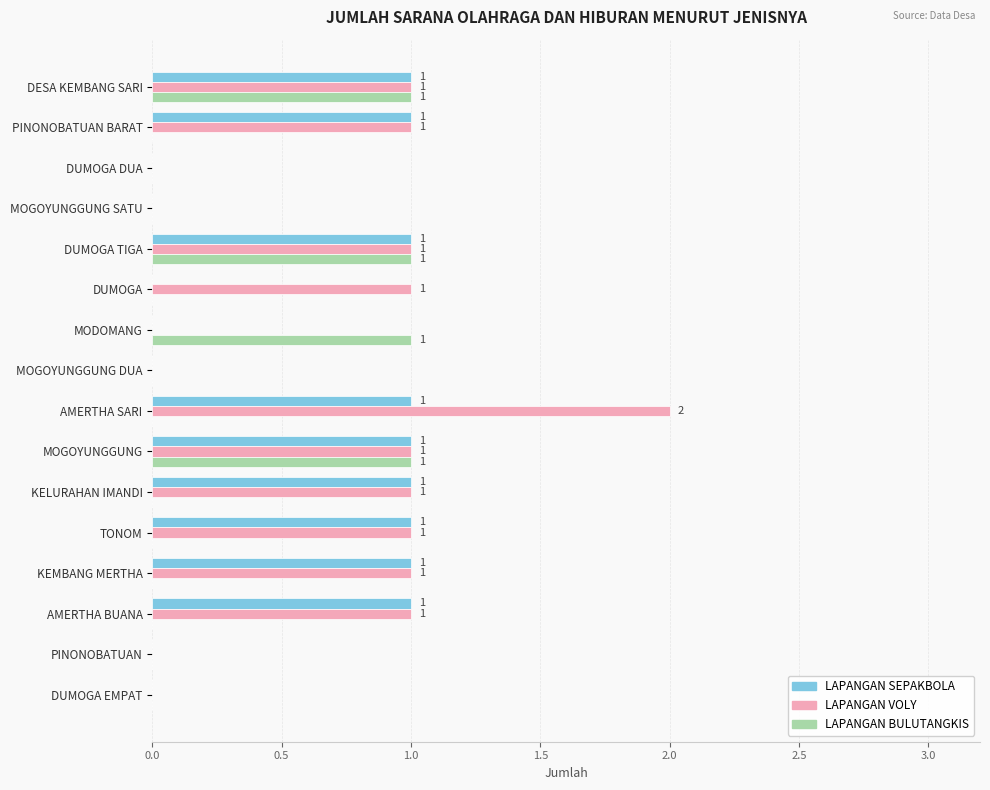

Is it true that LAPANGAN VOLY equals 1 at PINONOBATUAN?

False